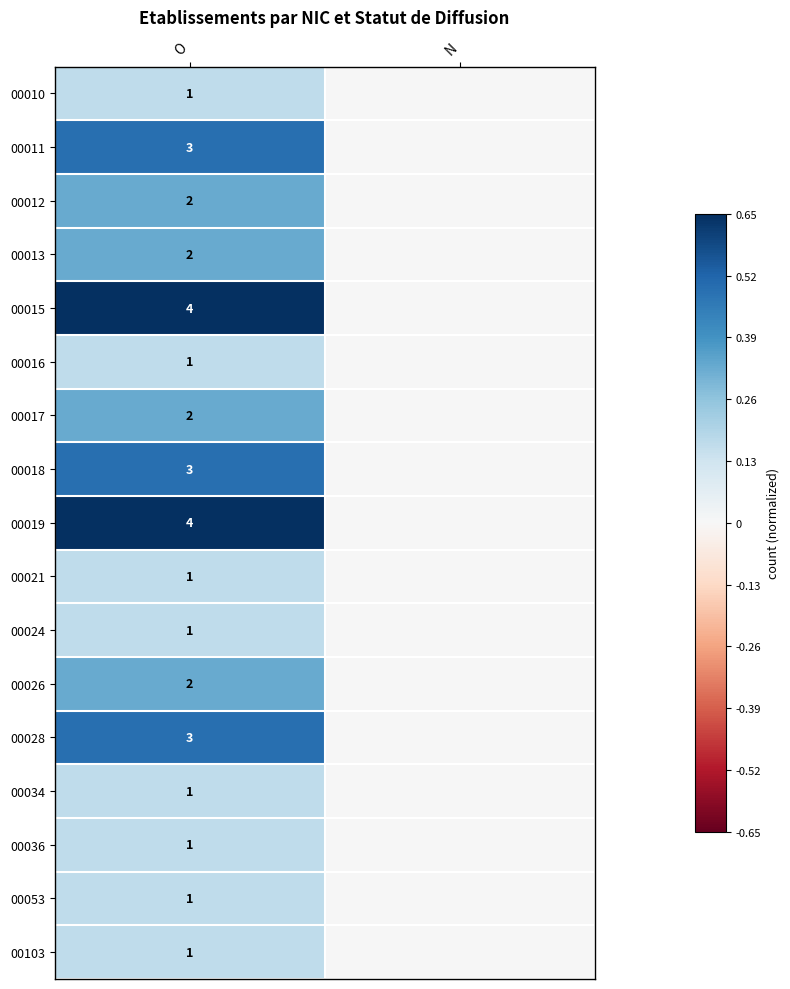

Is it true that 00024 equals 2 at O?

False